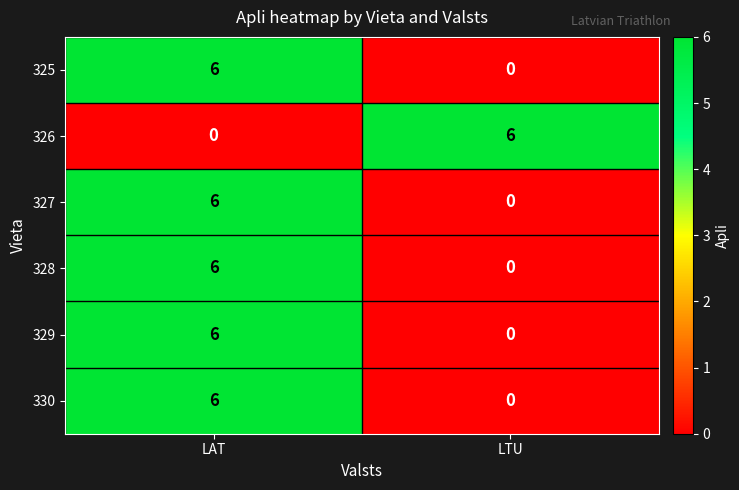

Rank the categories by 325 value from highest to lowest.

LAT, LTU